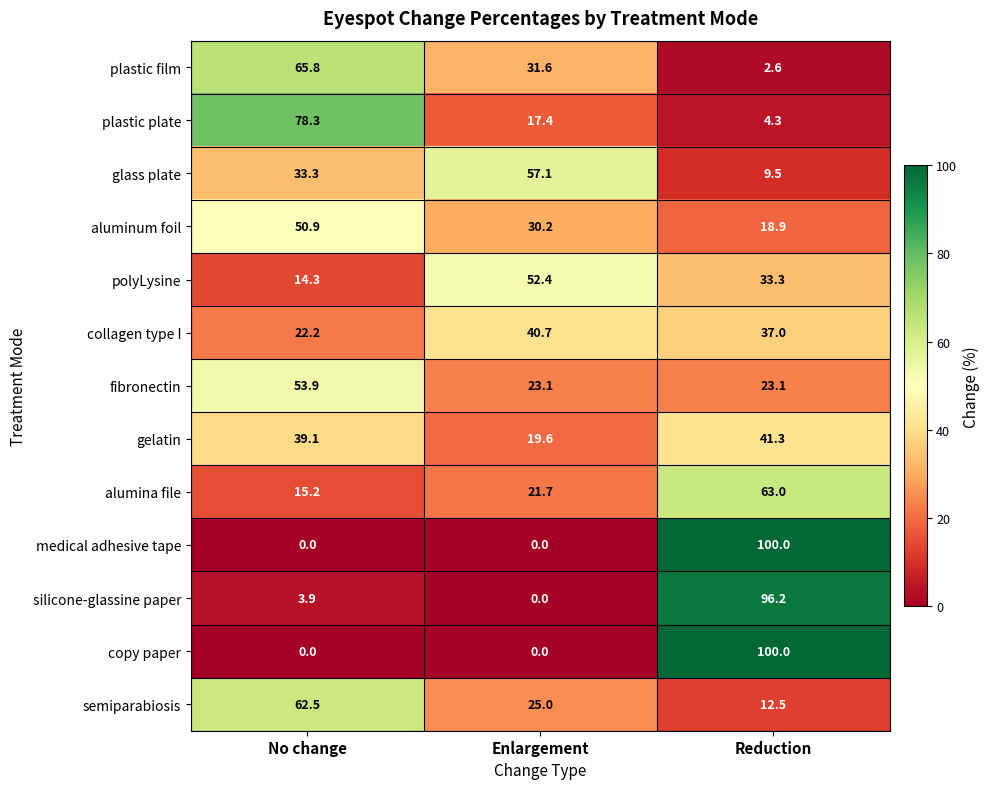

True or false: plastic film has a value of 2.6 at Reduction.

True